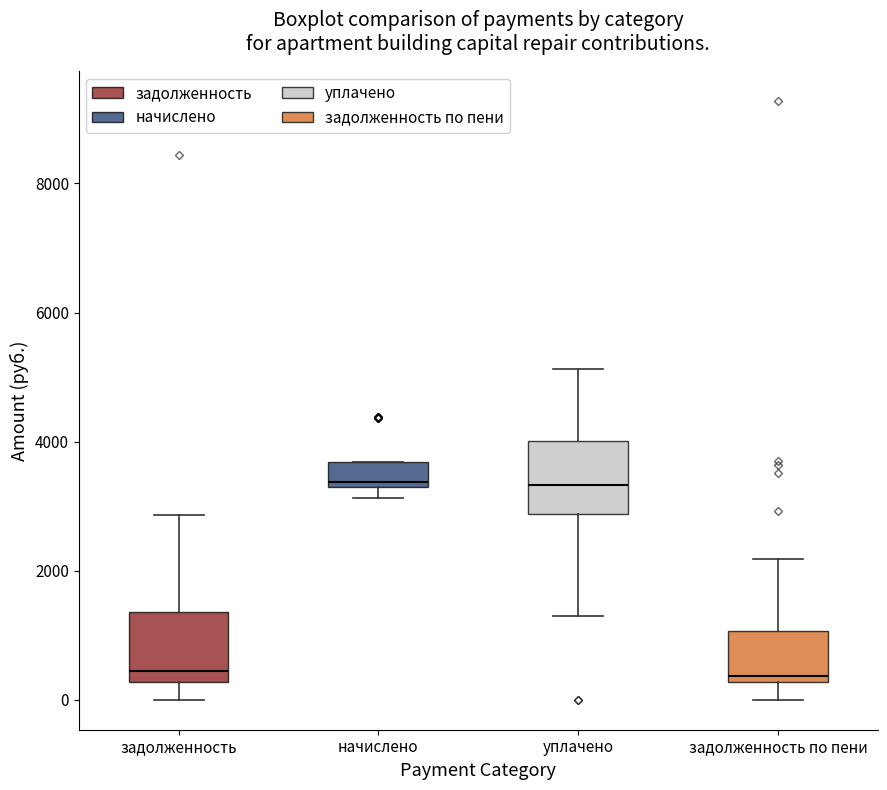

Where is the upper edge of the box for задолженность on the y-axis? The values are not printed on the chart, so give them approximately, as read against the axis.

1400